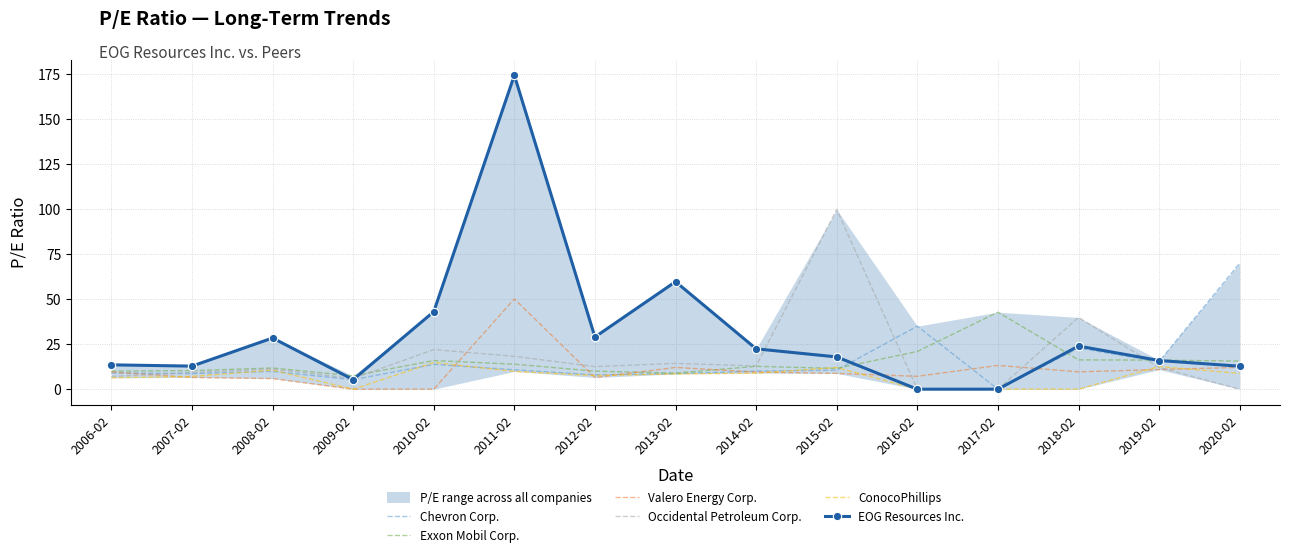

How many intersections are there between EOG Resources Inc. and Chevron Corp.?

2